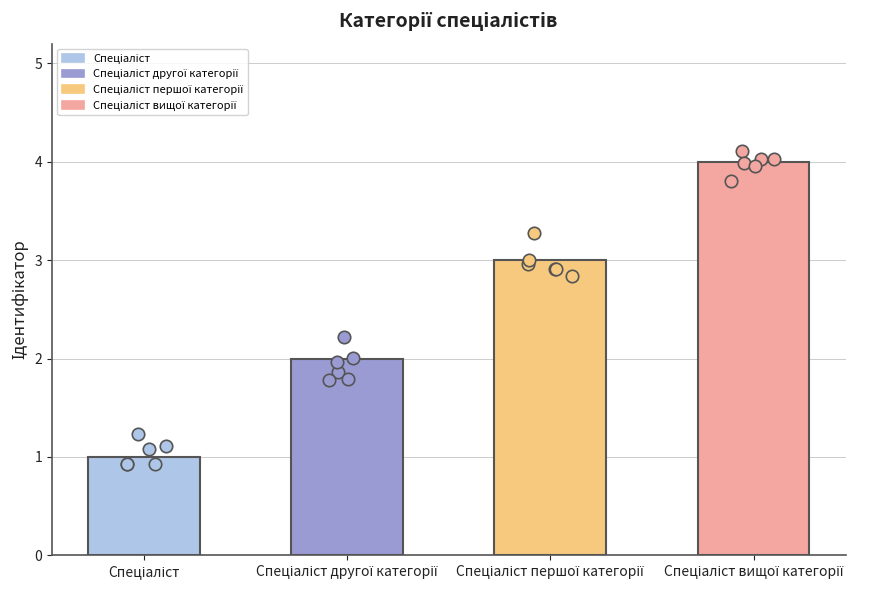

What is the ratio of the value at Спеціаліст другої категорії to the value at Спеціаліст?

2.0